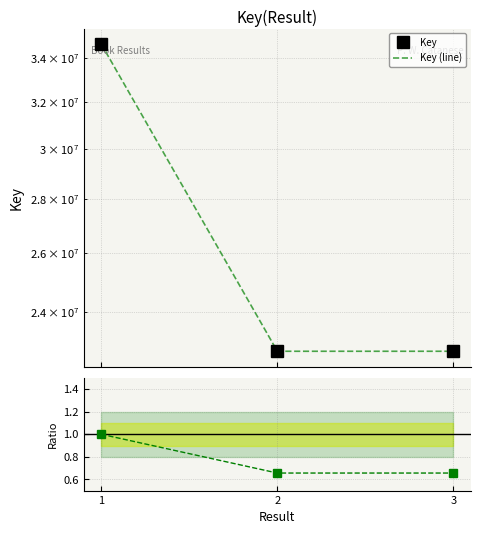

What is the sum of the Key values at 3 and 1?

57383874.0